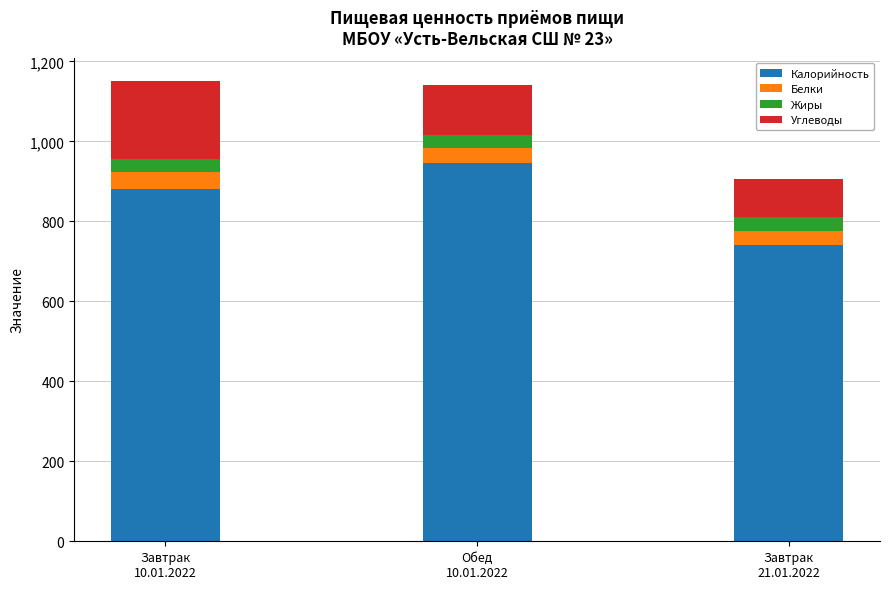

What is the lowest value of the Калорийность series?

741.0